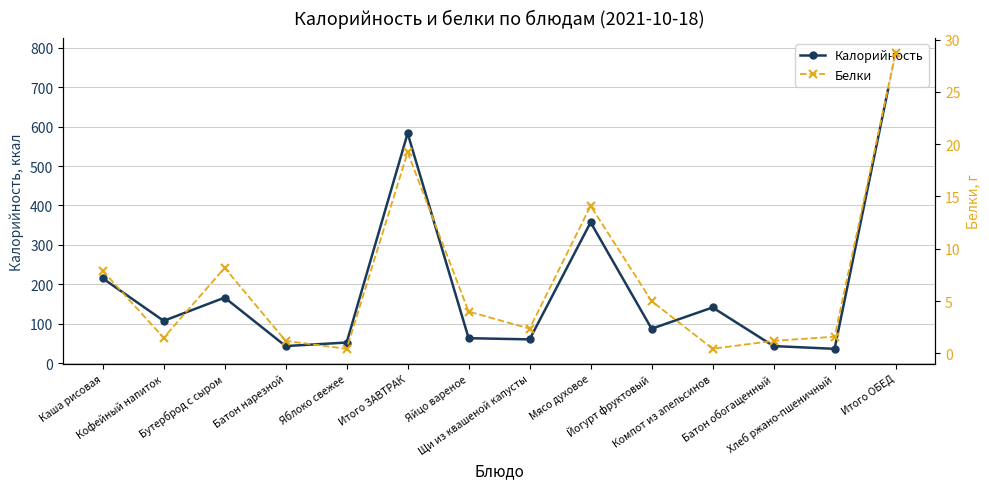

What is the total value across all series at Каша рисовая?

222.9